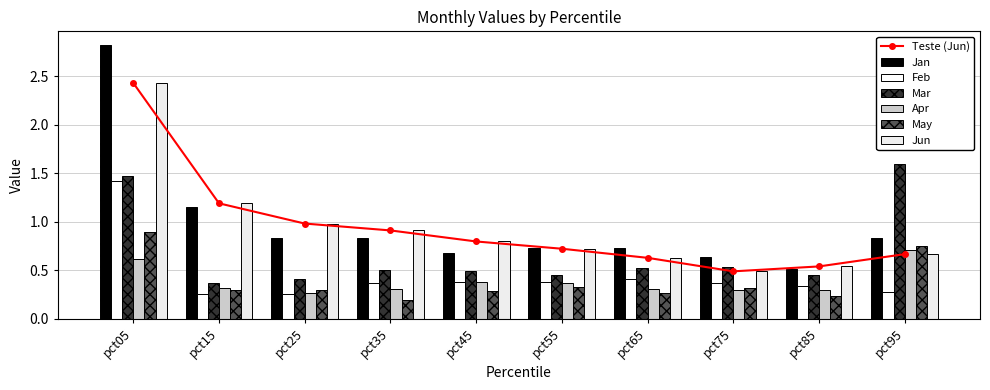

Reading left to right, what are all the values shown in this chart?

Jan: pct05=2.8	pct15=1.2	pct25=0.8	pct35=0.8	pct45=0.7	pct55=0.7	pct65=0.7	pct75=0.6	pct85=0.5	pct95=0.8
Feb: pct05=1.4	pct15=0.3	pct25=0.3	pct35=0.4	pct45=0.4	pct55=0.4	pct65=0.4	pct75=0.4	pct85=0.3	pct95=0.3
Mar: pct05=1.5	pct15=0.4	pct25=0.4	pct35=0.5	pct45=0.5	pct55=0.4	pct65=0.5	pct75=0.5	pct85=0.4	pct95=1.6
Apr: pct05=0.6	pct15=0.3	pct25=0.3	pct35=0.3	pct45=0.4	pct55=0.4	pct65=0.3	pct75=0.3	pct85=0.3	pct95=0.7
May: pct05=0.9	pct15=0.3	pct25=0.3	pct35=0.2	pct45=0.3	pct55=0.3	pct65=0.3	pct75=0.3	pct85=0.2	pct95=0.7
Jun: pct05=2.4	pct15=1.2	pct25=1.0	pct35=0.9	pct45=0.8	pct55=0.7	pct65=0.6	pct75=0.5	pct85=0.5	pct95=0.7